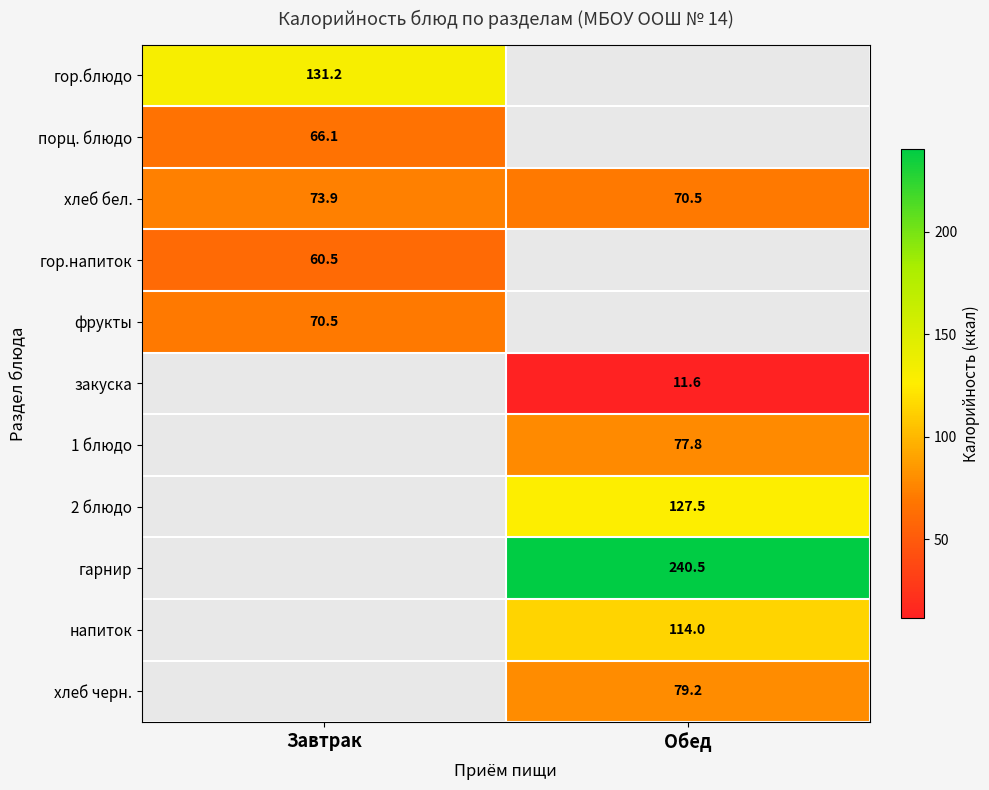

The value of закуска at Обед is 11.6. True or false?

True